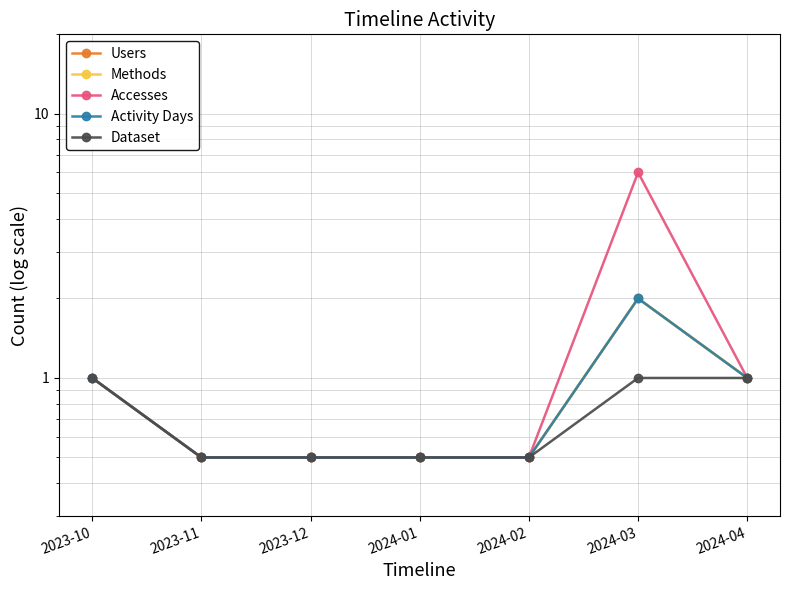

How many categories are shown in the chart?

7